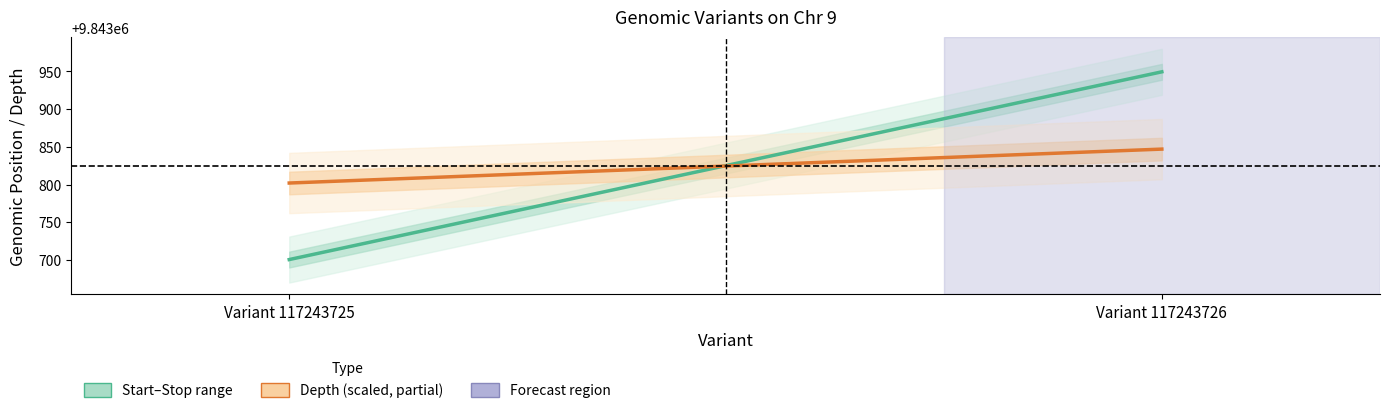

List the series in order of their overall mean, lowest first.

Depth (scaled), Start–Stop midpoint